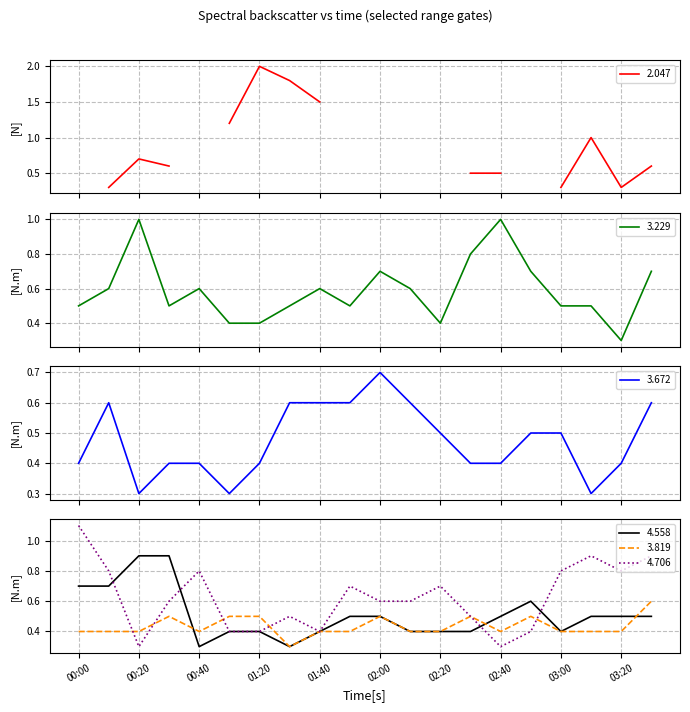

What is the highest value of the 3.819 series?

0.6